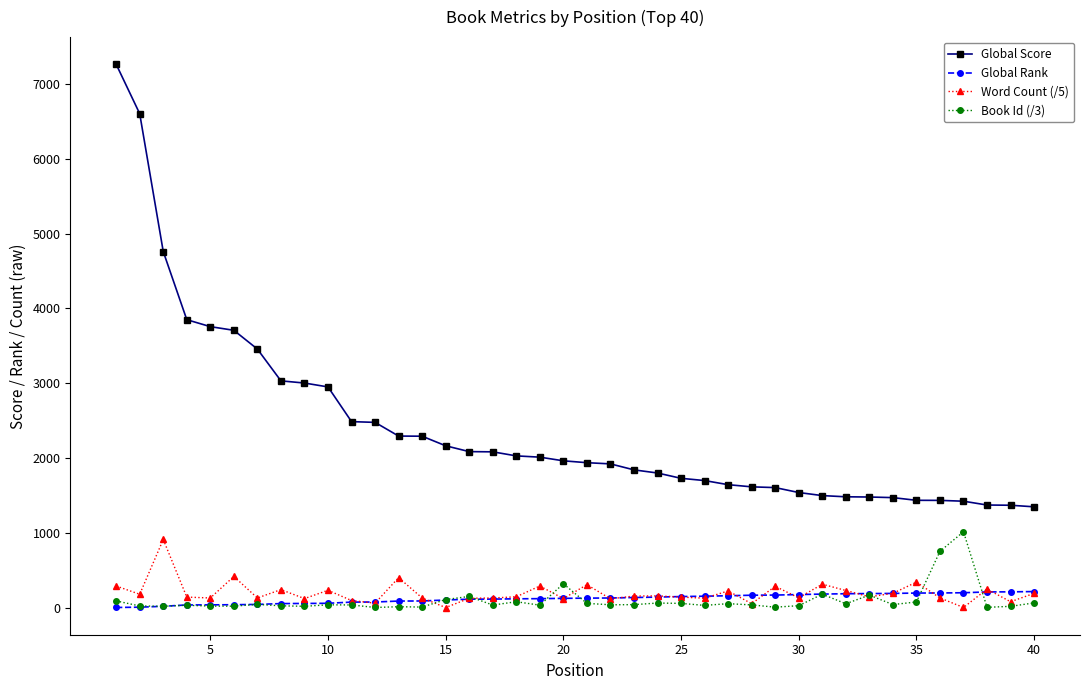

True or false: Global Score and Book Id (/3) cross at least once.

False